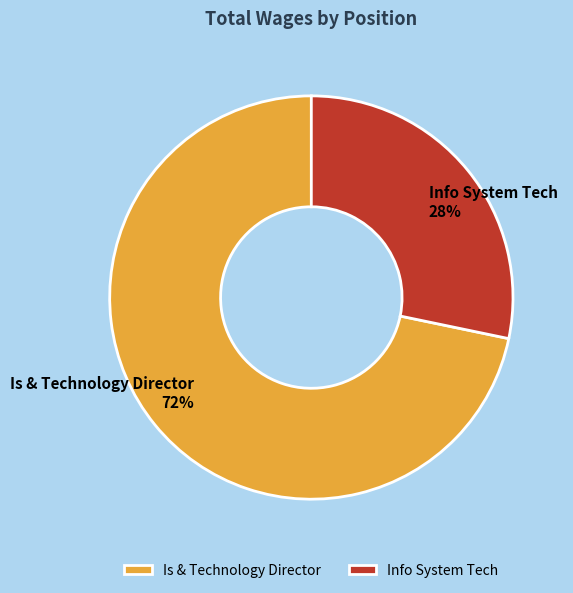

Rank the categories by value from lowest to highest.

Info System Tech, Is & Technology Director